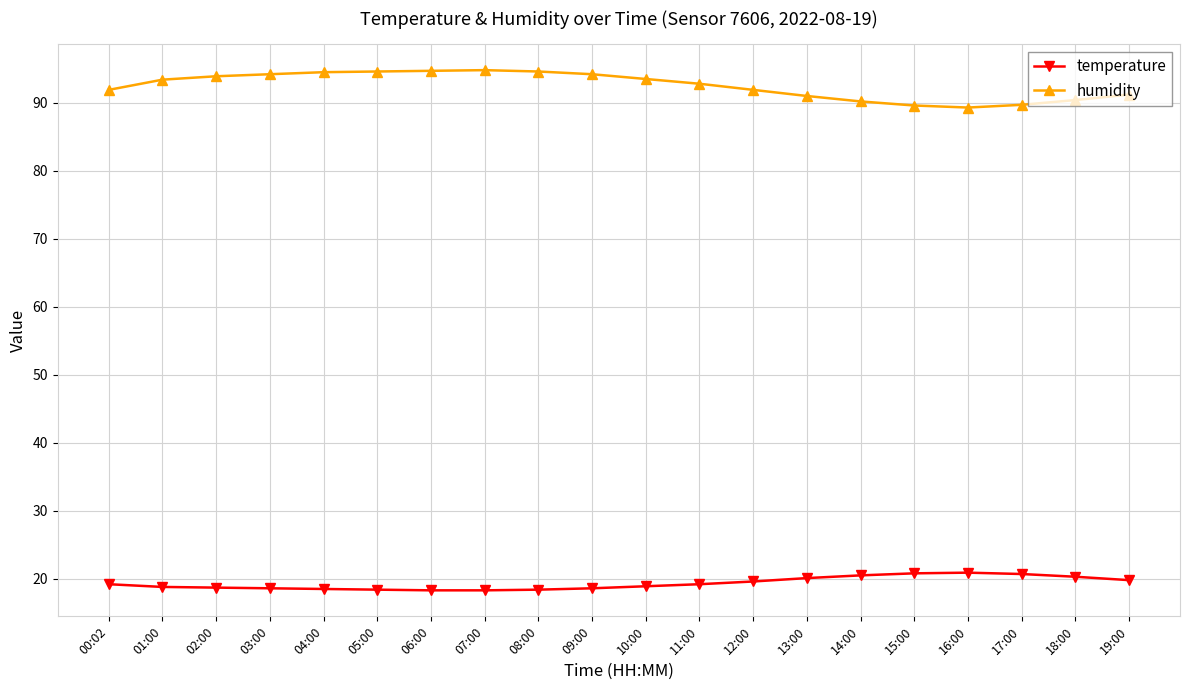

What is the label of the 8th point from the left?

07:00